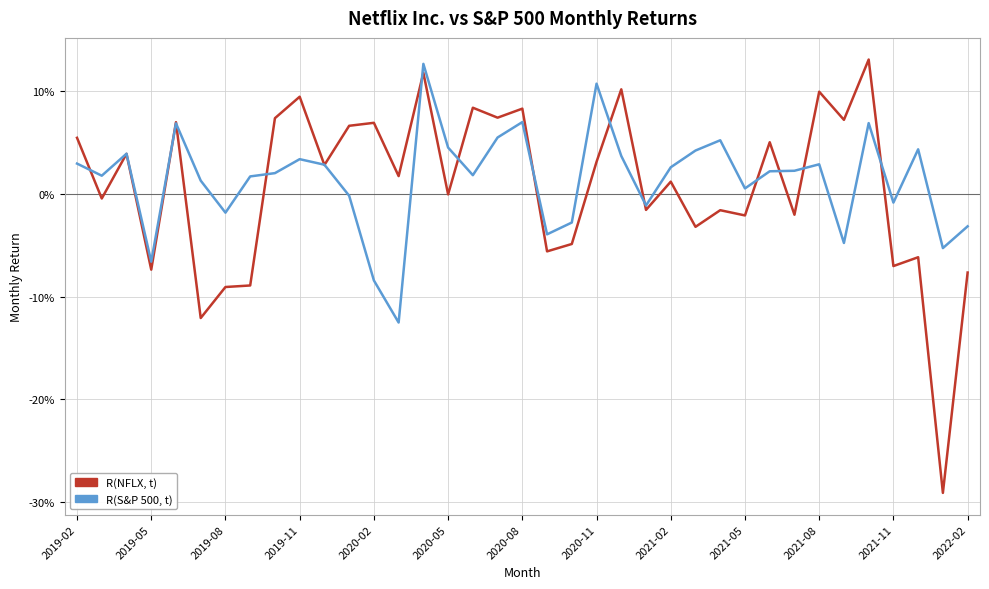

Is this an area chart (filled region under the line)?

No